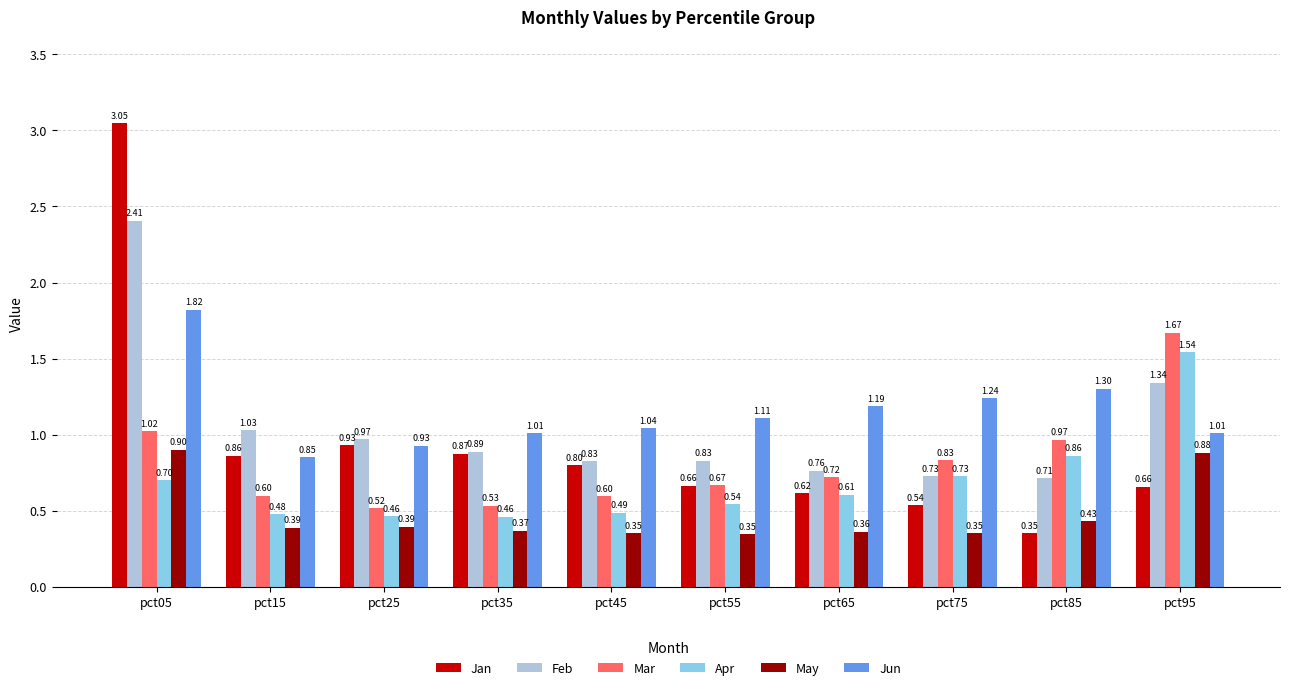

List the series in order of their peak value, highest first.

Jan, Feb, Jun, Mar, Apr, May